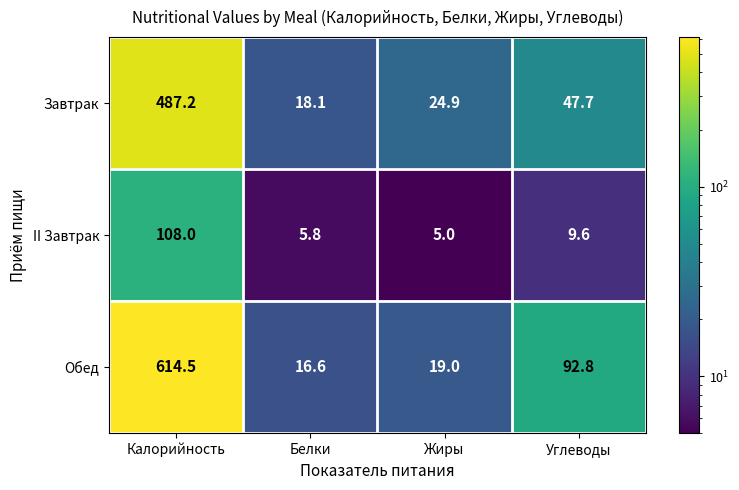

List the series in order of their peak value, lowest first.

II Завтрак, Завтрак, Обед